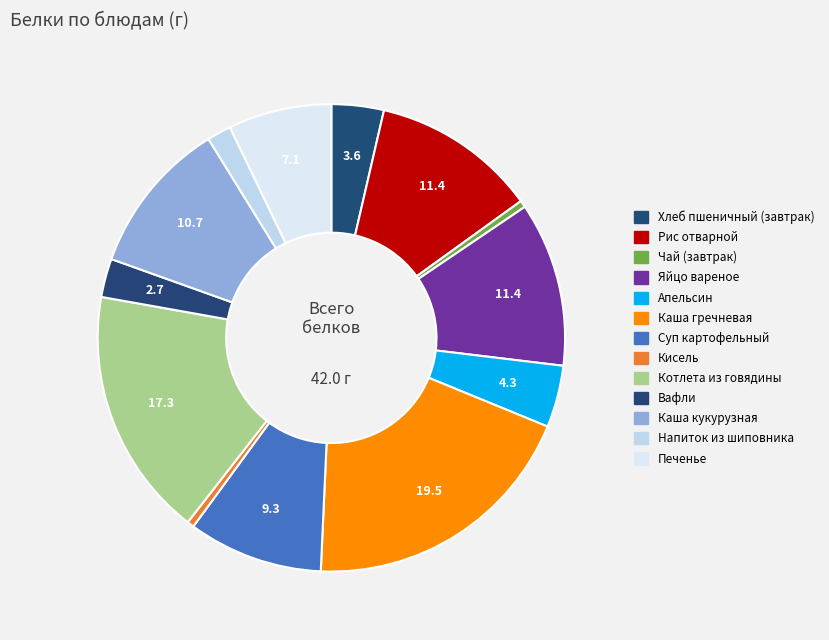

Is it true that Апельсин is 4% of the pie?

True